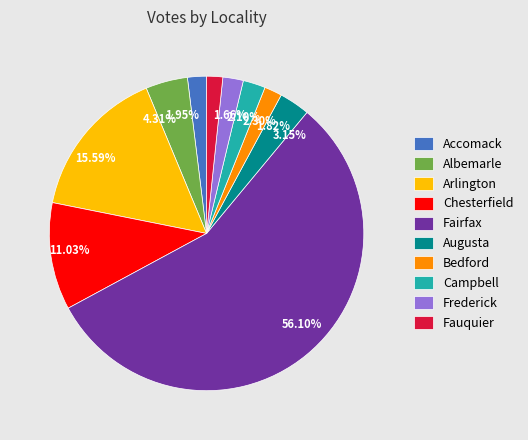

To the nearest percent, what is the combined percentage of Frederick and Fauquier?

4%